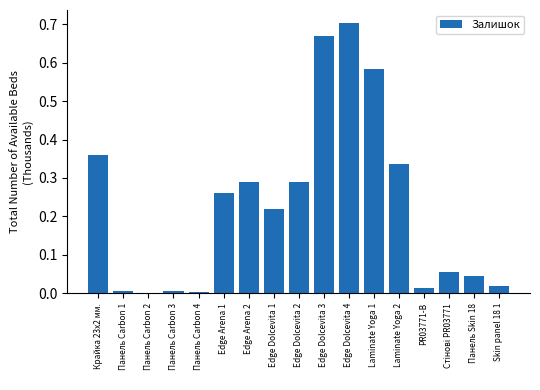

What is the change in value from Edge Dolcevita 1 to Laminate Yoga 1?

+0.4